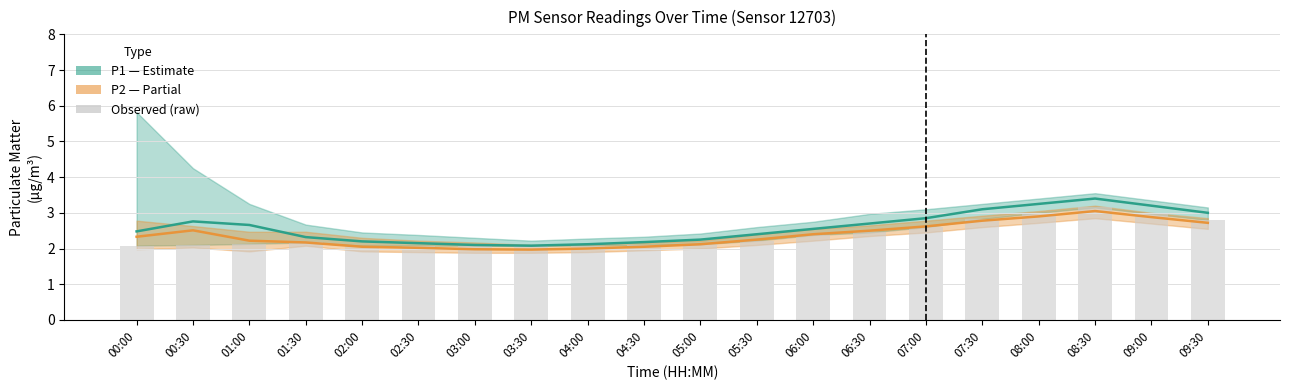

Reading right to left, extract all data points from this chart.

P1 (PM10): 09:30=3.0	09:00=3.2	08:30=3.4	08:00=3.2	07:30=3.1	07:00=2.9	06:30=2.7	06:00=2.5	05:30=2.4	05:00=2.2	04:30=2.2	04:00=2.1	03:30=2.1	03:00=2.1	02:30=2.1	02:00=2.2	01:30=2.3	01:00=2.7	00:30=2.8	00:00=2.5
P2 (PM2.5): 09:30=2.7	09:00=2.9	08:30=3.0	08:00=2.9	07:30=2.8	07:00=2.6	06:30=2.5	06:00=2.4	05:30=2.2	05:00=2.1	04:30=2.0	04:00=2.0	03:30=2.0	03:00=2.0	02:30=2.0	02:00=2.0	01:30=2.2	01:00=2.2	00:30=2.5	00:00=2.3
Observed (raw): 09:30=2.8	09:00=3.0	08:30=3.1	08:00=3.0	07:30=2.8	07:00=2.6	06:30=2.5	06:00=2.4	05:30=2.2	05:00=2.1	04:30=2.1	04:00=2.1	03:30=2.1	03:00=2.1	02:30=2.1	02:00=2.1	01:30=2.2	01:00=2.1	00:30=2.1	00:00=2.1